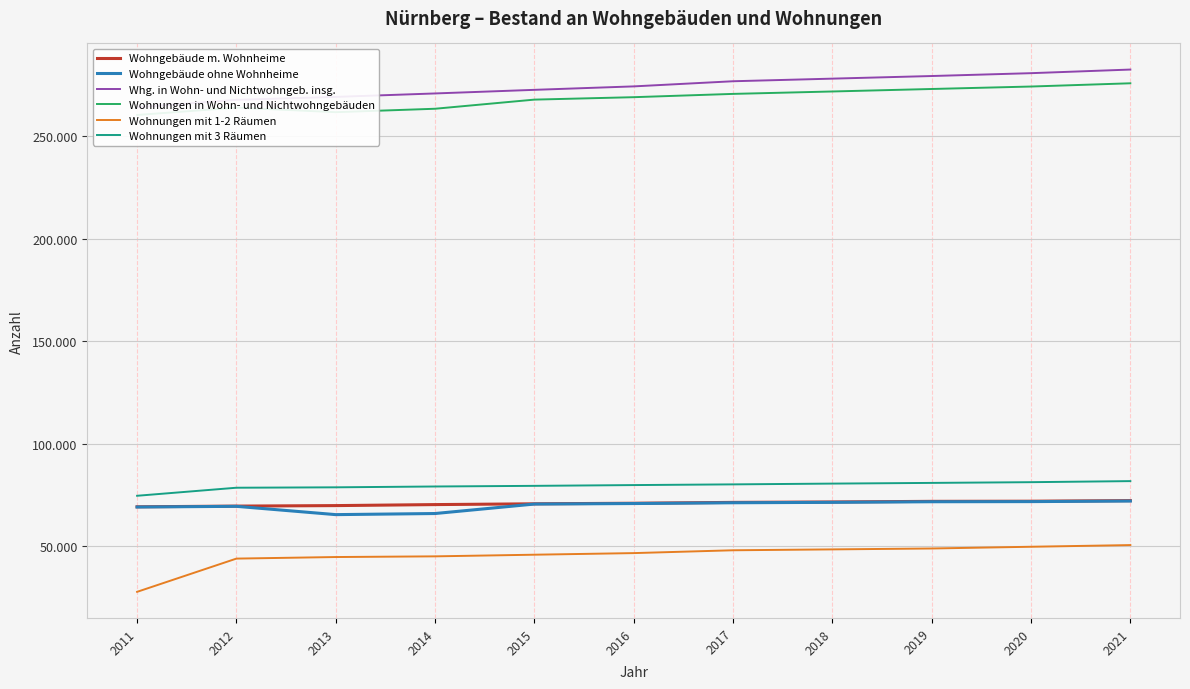

Count the number of data series in this chart.

6